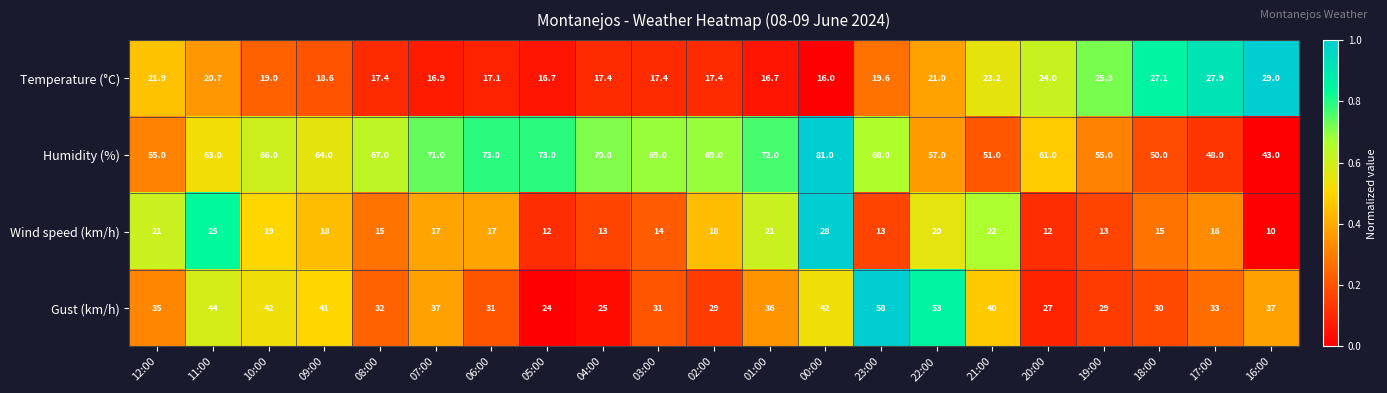

Is it true that Gust (km/h) equals 16.3 at 01:00?

False